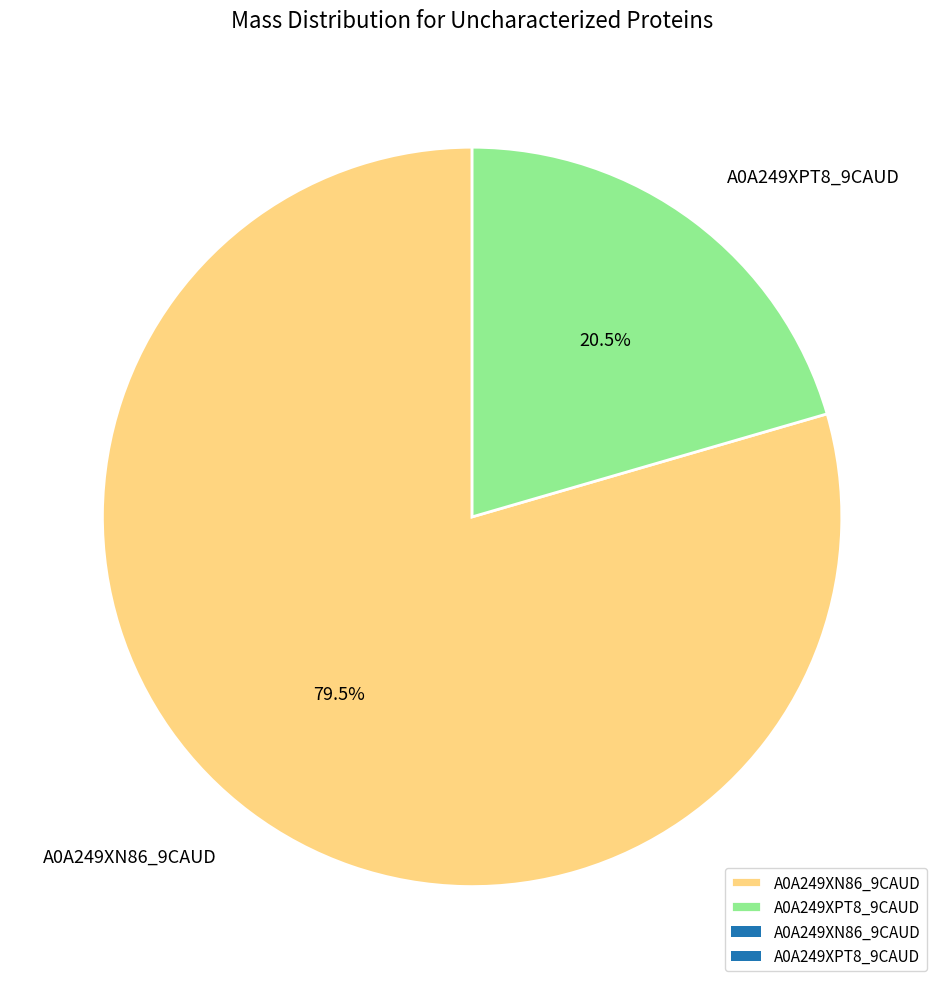

What percentage is NOT represented by A0A249XN86_9CAUD?

20.5%